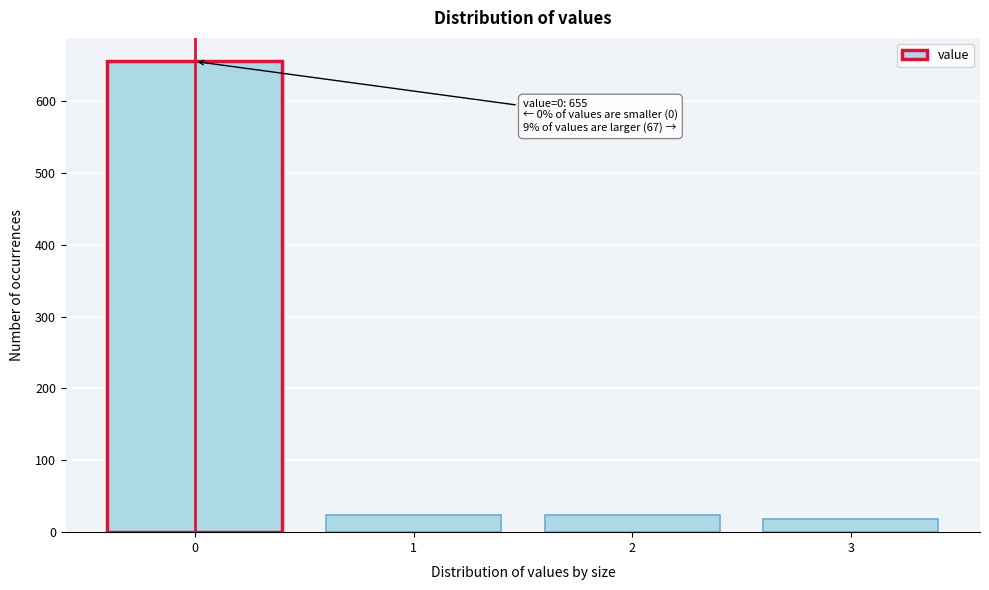

Reading left to right, extract all data points from this chart.

655	24	24	19